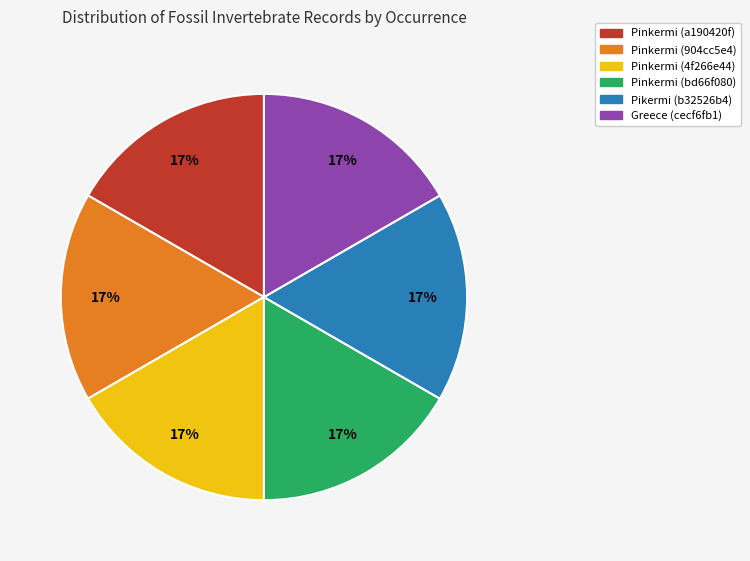

To the nearest percent, what portion does Pinkermi (bd66f080) represent?

17%